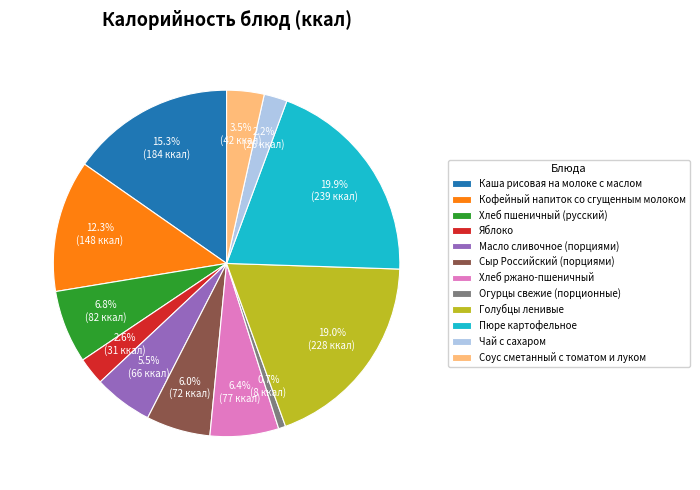

To the nearest percent, what is the difference between the Соус сметанный с томатом и луком and Голубцы ленивые slice percentages?

15%